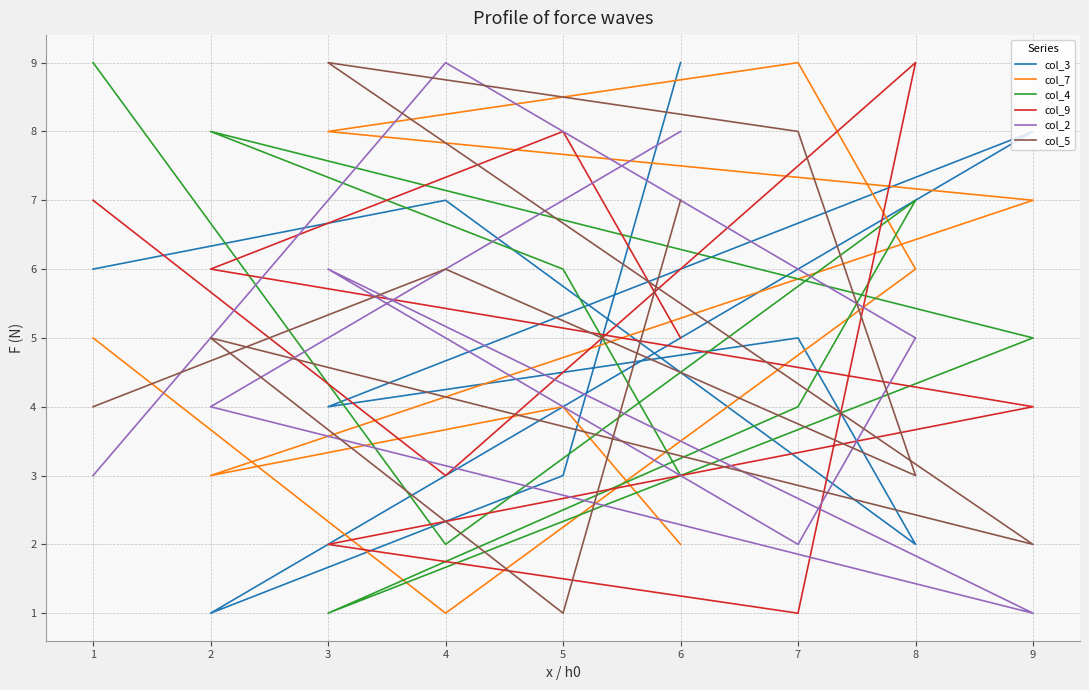

In col_2, how many points are higher than both neighbors (excluding endpoints)?

2